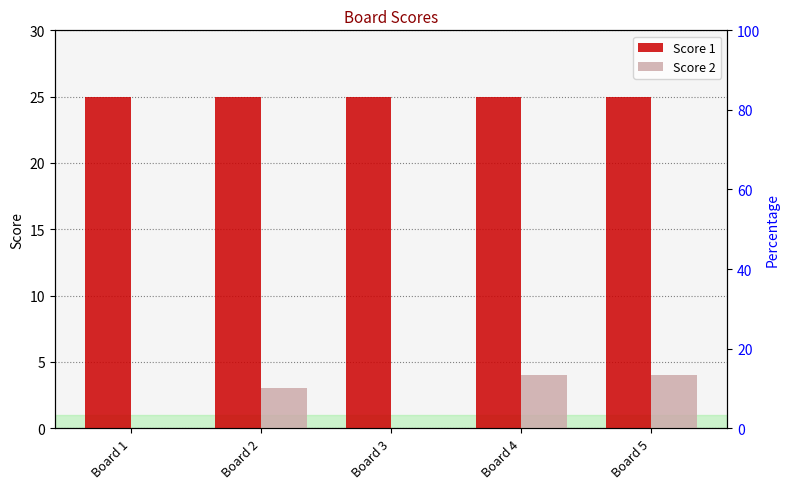

What value does the Score 2 series have at Board 5?

4